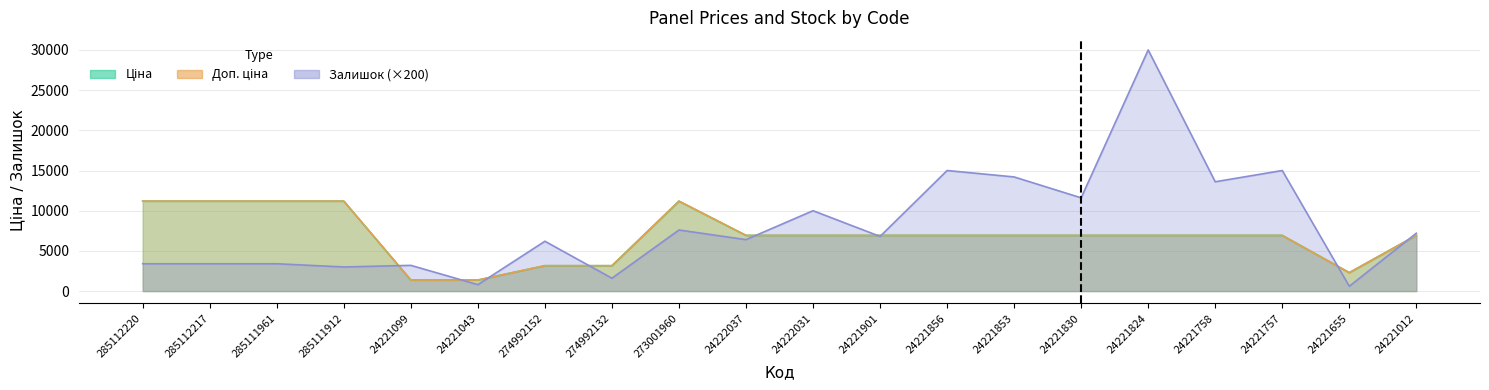

True or false: Ціна has more than 1 points higher than both neighbors.

False